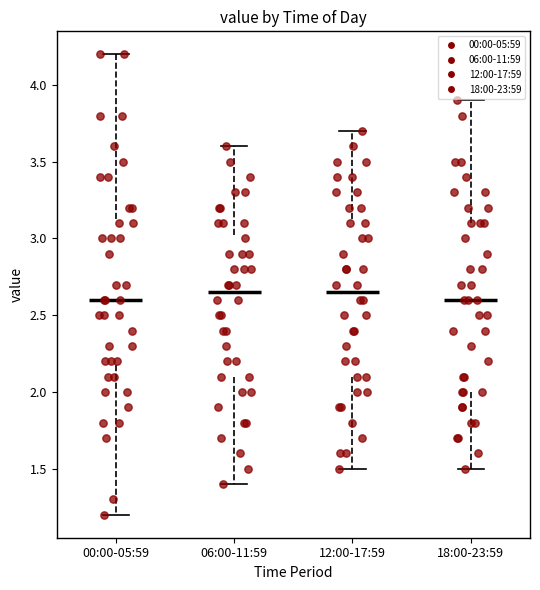

Where is the lower edge of the box for 06:00-11:59 on the y-axis? The values are not printed on the chart, so give them approximately, as read against the axis.

2.10